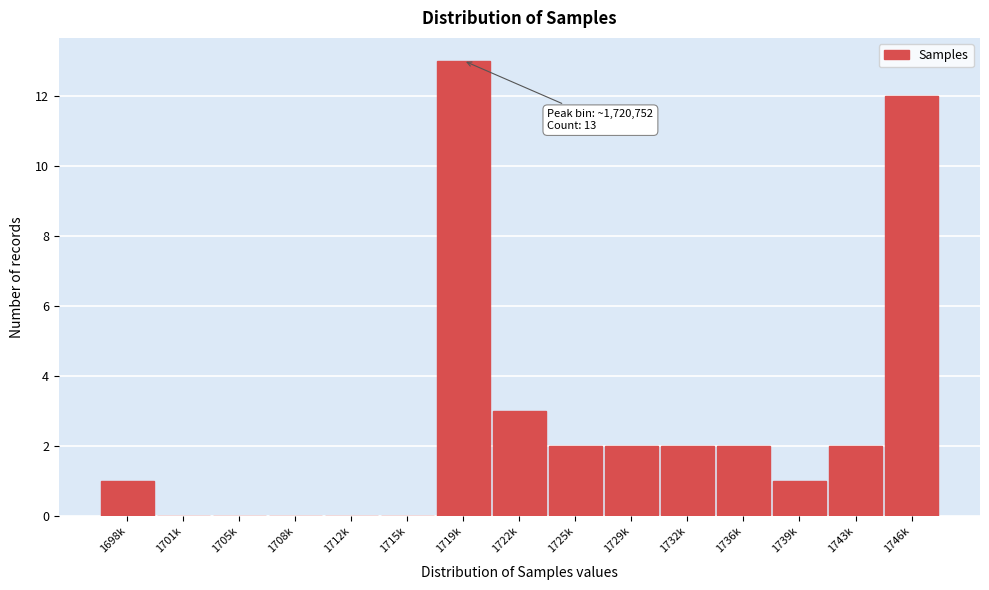

What is the change in value from 1701k to 1719k?

+13